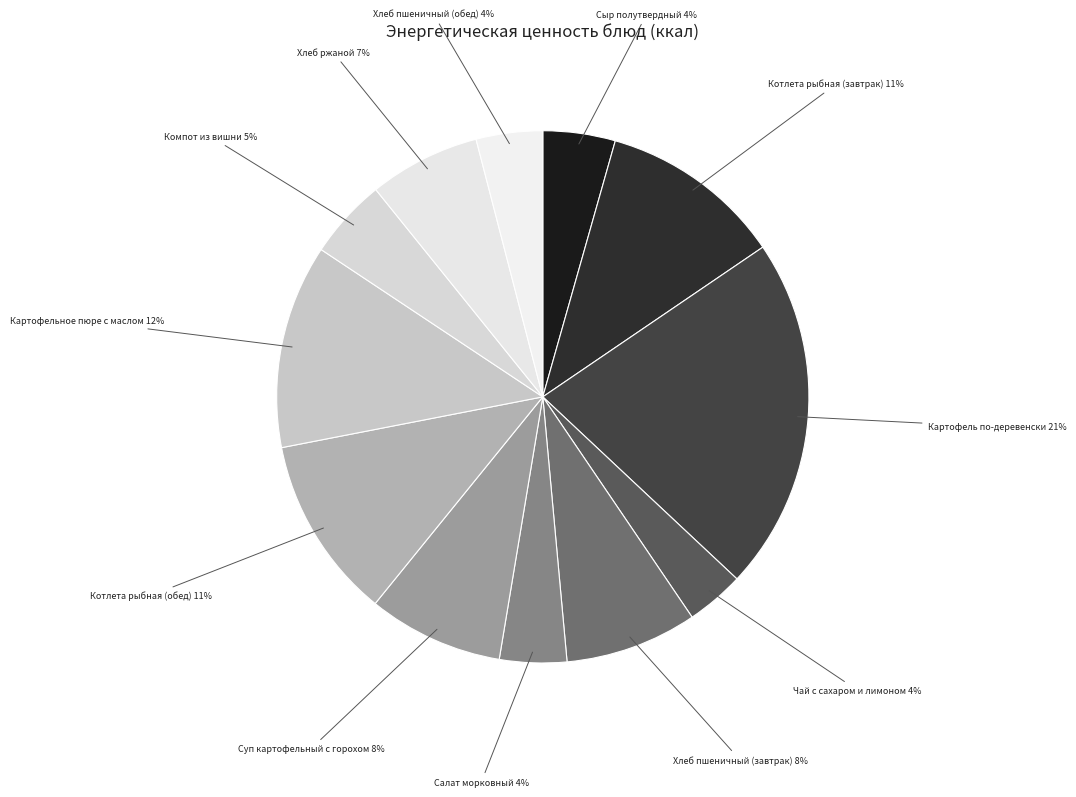

Count the number of slices in the pie.

12